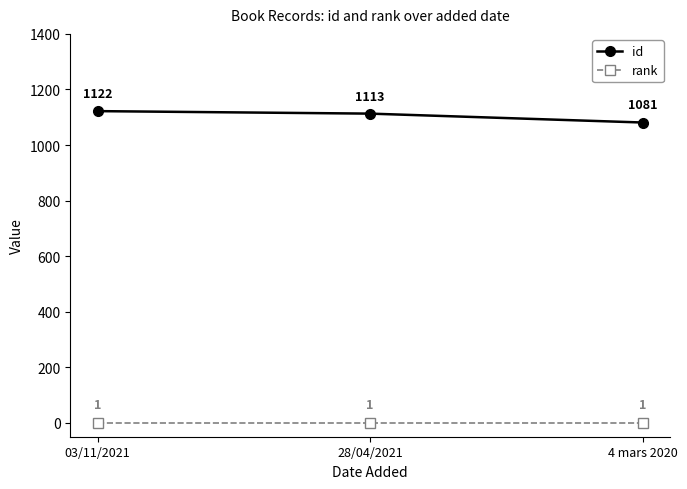

Reading left to right, transcribe all the data shown in this chart.

id: 03/11/2021=1122	28/04/2021=1113	4 mars 2020=1081
rank: 03/11/2021=1	28/04/2021=1	4 mars 2020=1